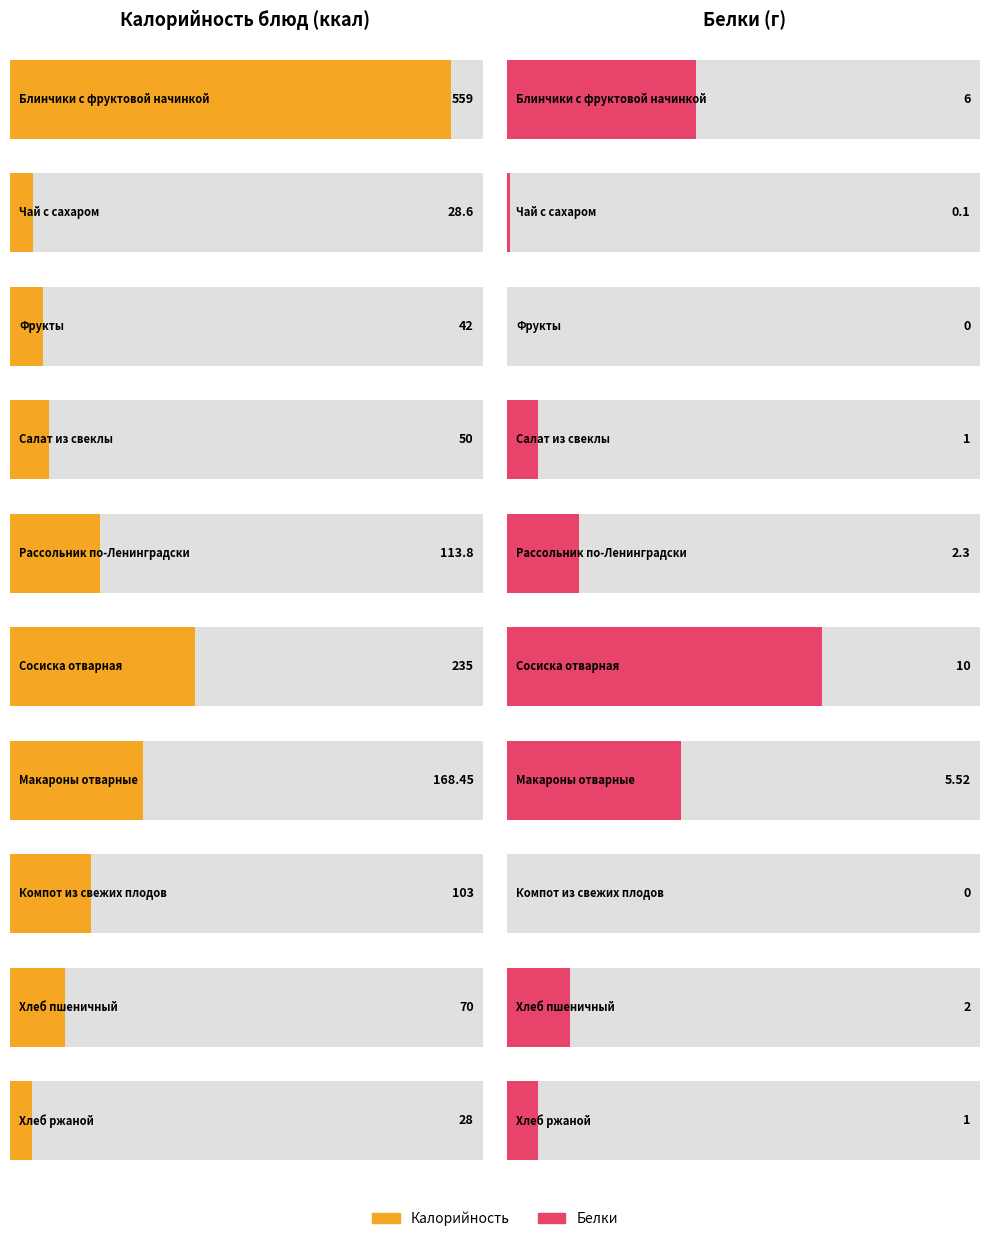

How many bars are there in total?

20